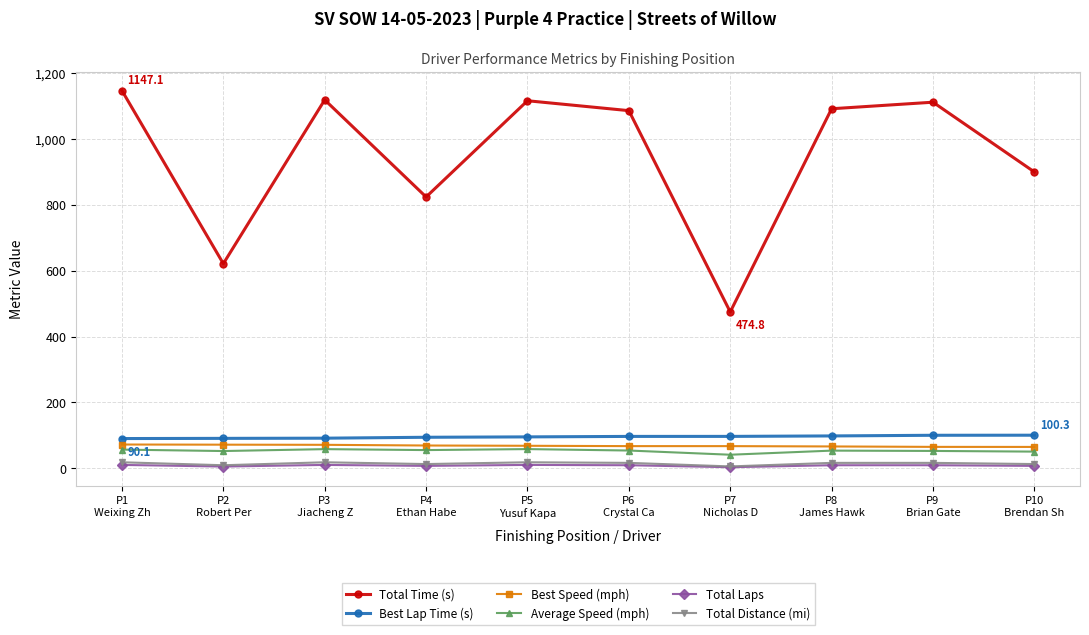

True or false: Average Speed (mph) and Total Time (s) intersect in this chart.

False